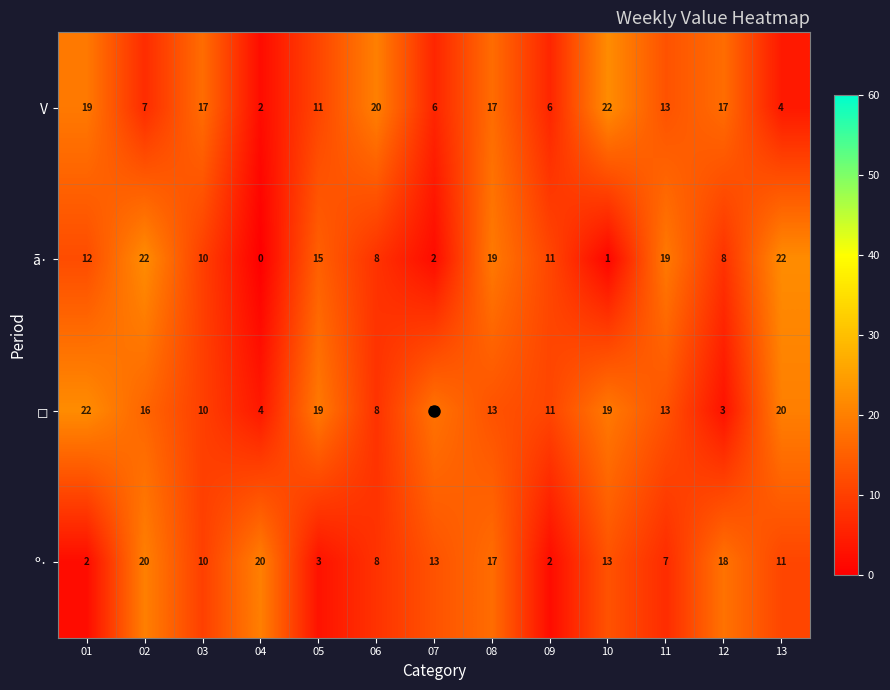

What is the approximate value of ã· at 09, to the nearest 10?

10